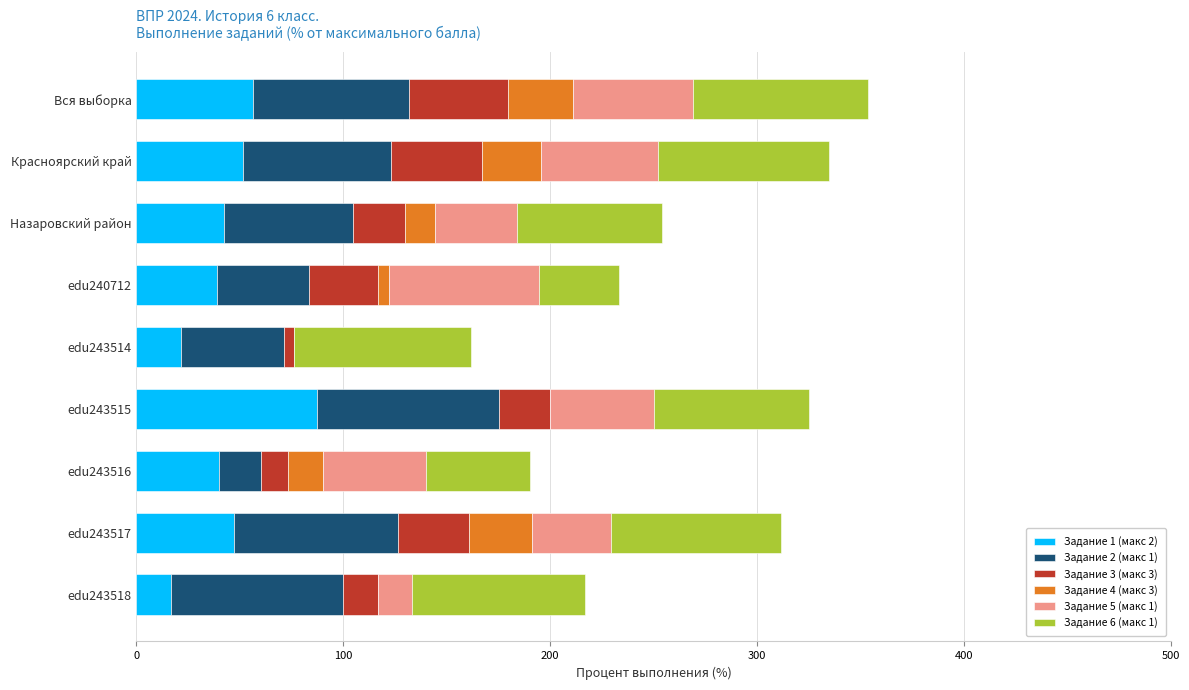

Which category has the highest value in the Задание 1 (макс 2) series?

edu243515